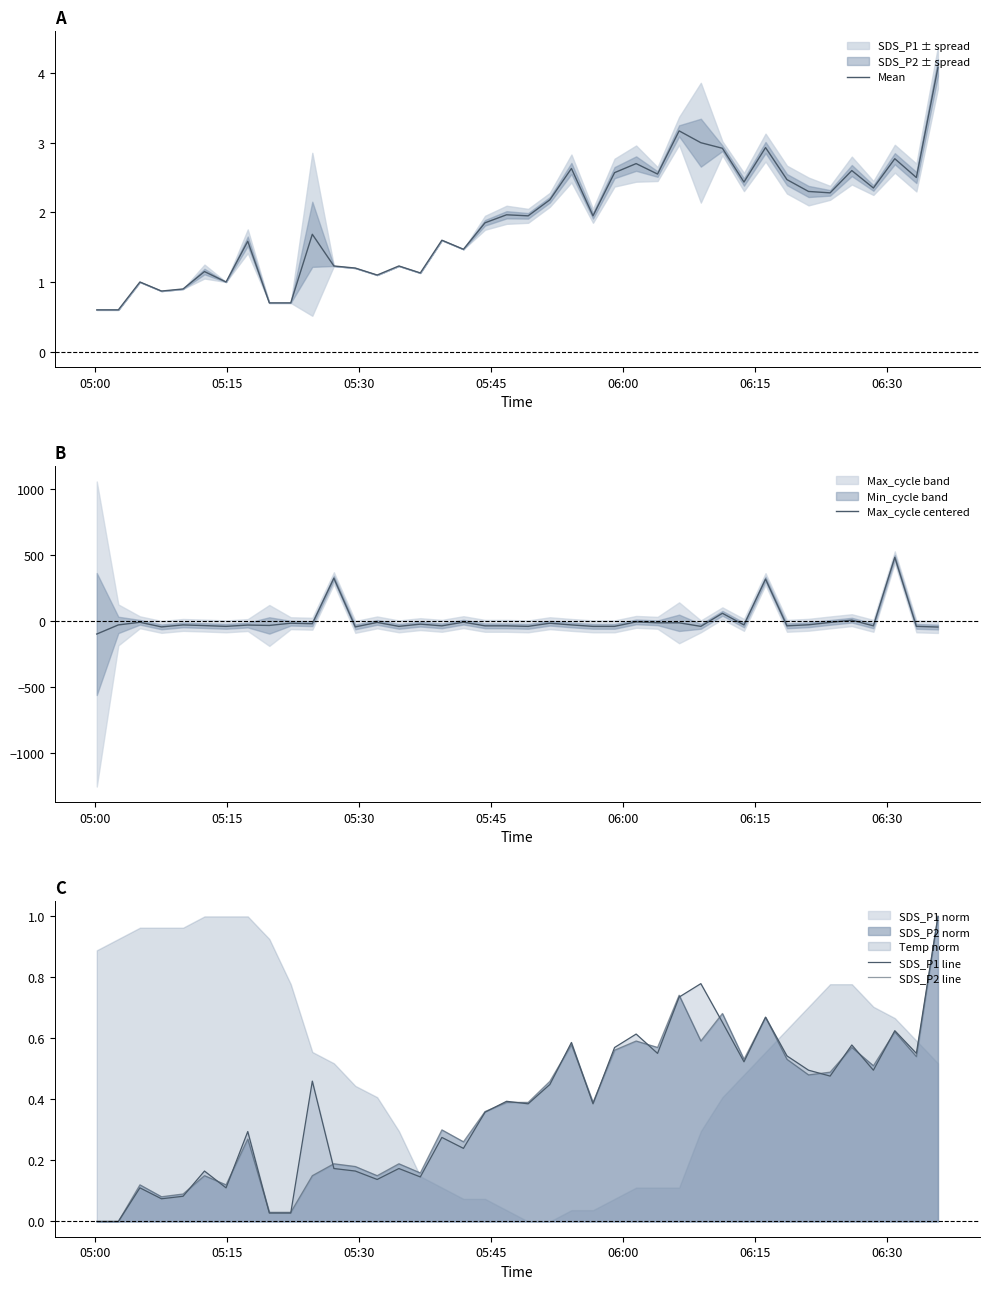

True or false: SDS_P1 line and Mean intersect in this chart.

False